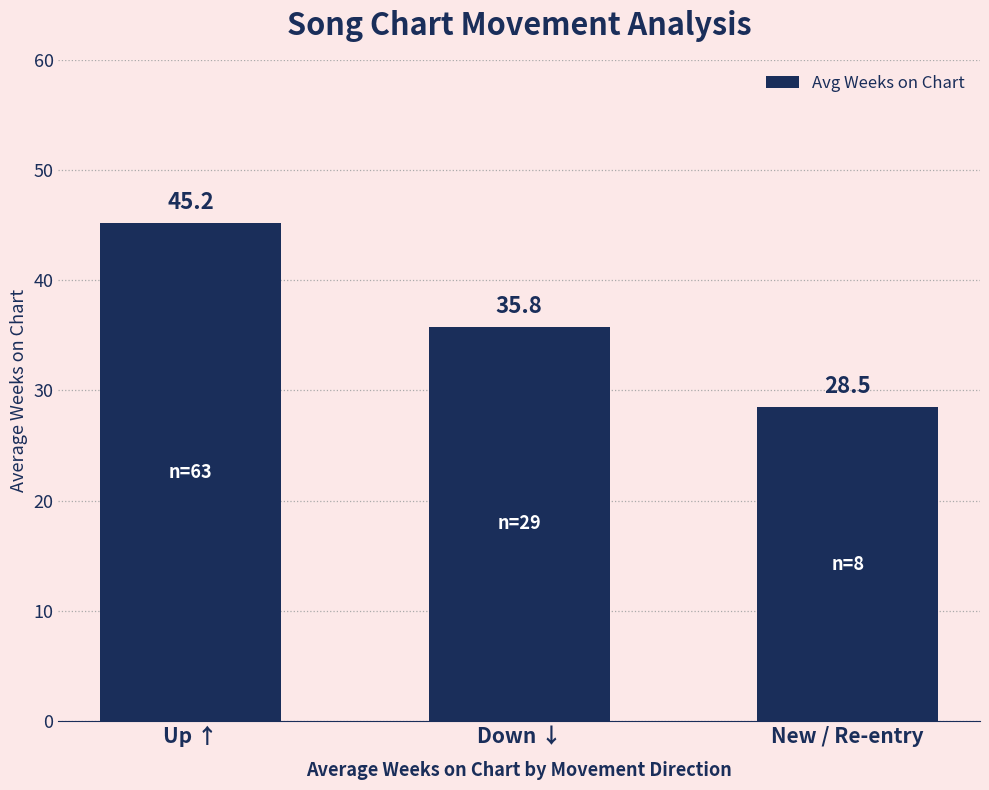

How many bars are there in total?

3